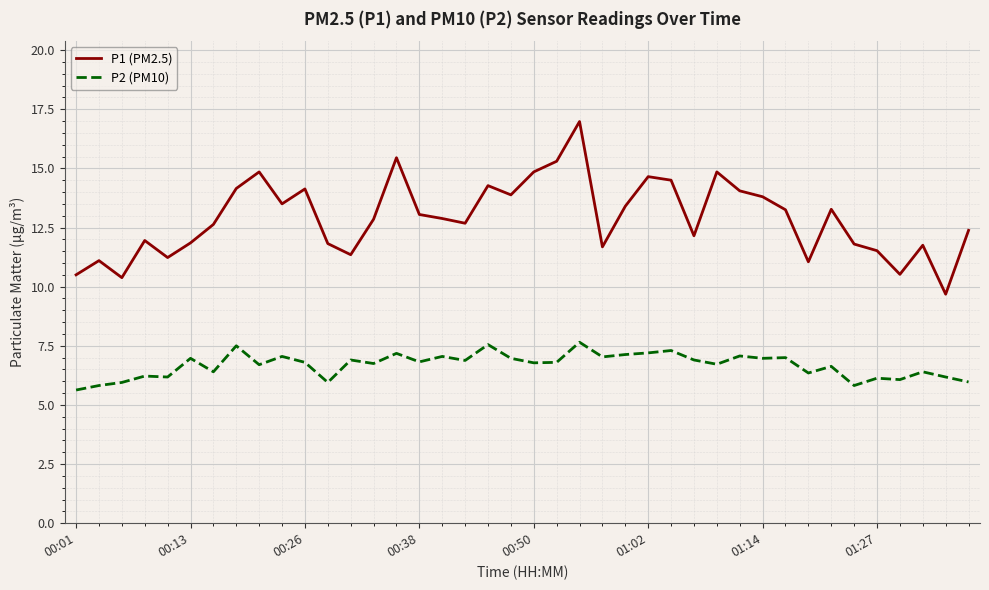

True or false: P1 (PM2.5) has more than 1 points higher than both neighbors.

True